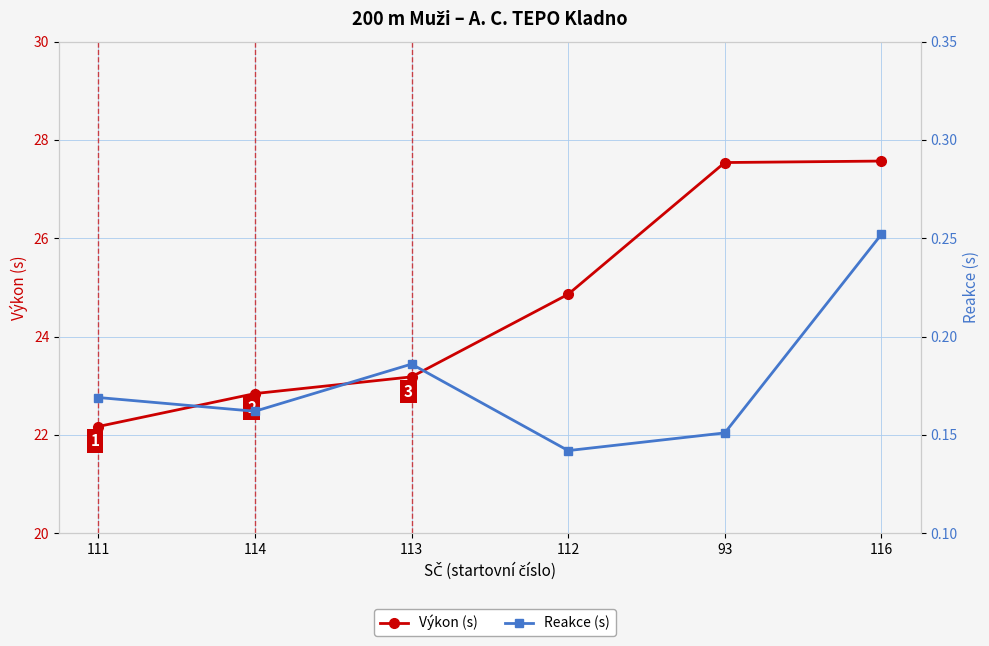

What is the maximum value for Reakce (s)?

0.3